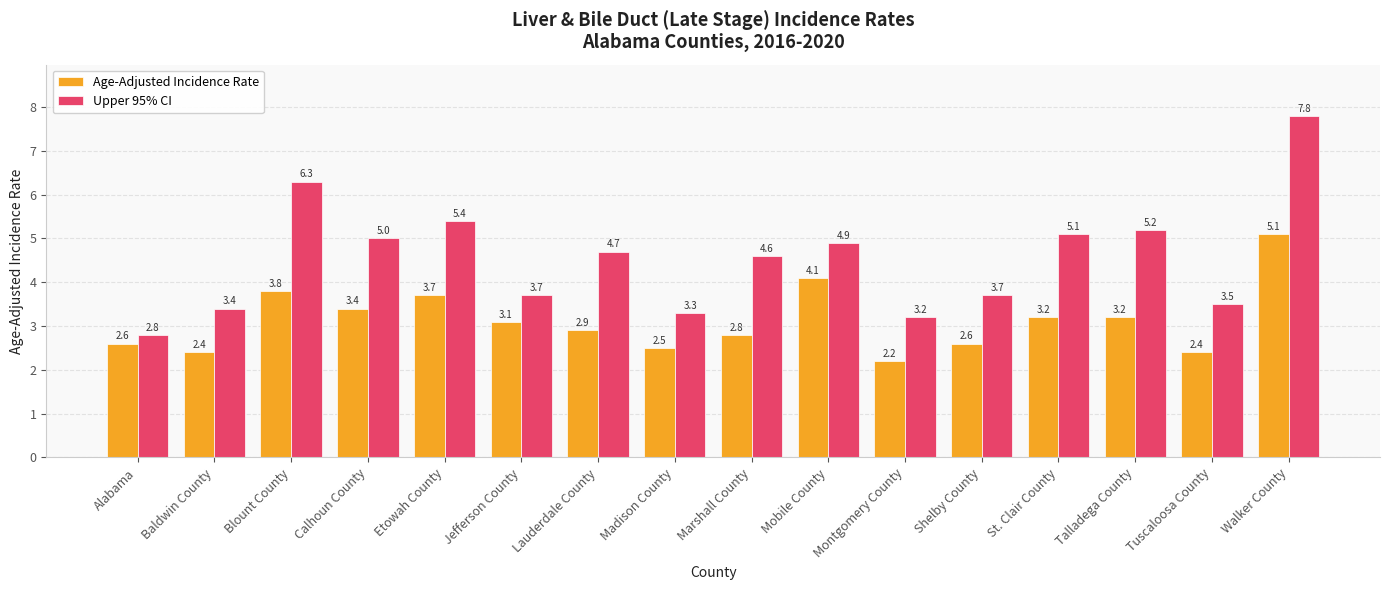

What is the average value of the Age-Adjusted Incidence Rate series?

3.1